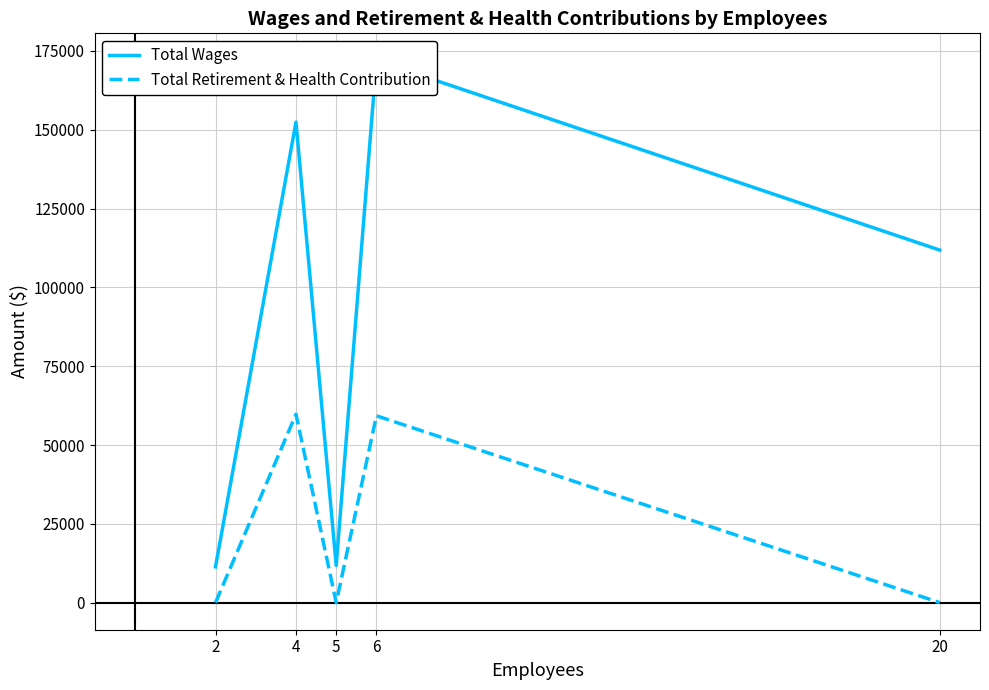

Is it true that Total Retirement & Health Contribution equals 0 at 20?

True